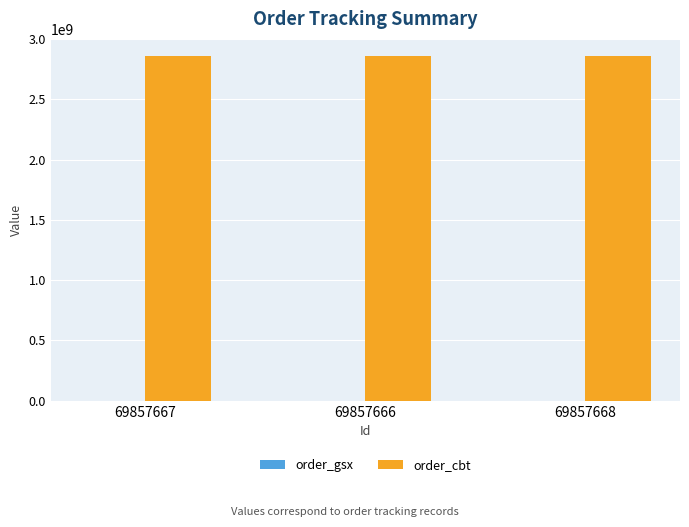

The value of order_cbt at 69857666 is 2858970664. True or false?

True